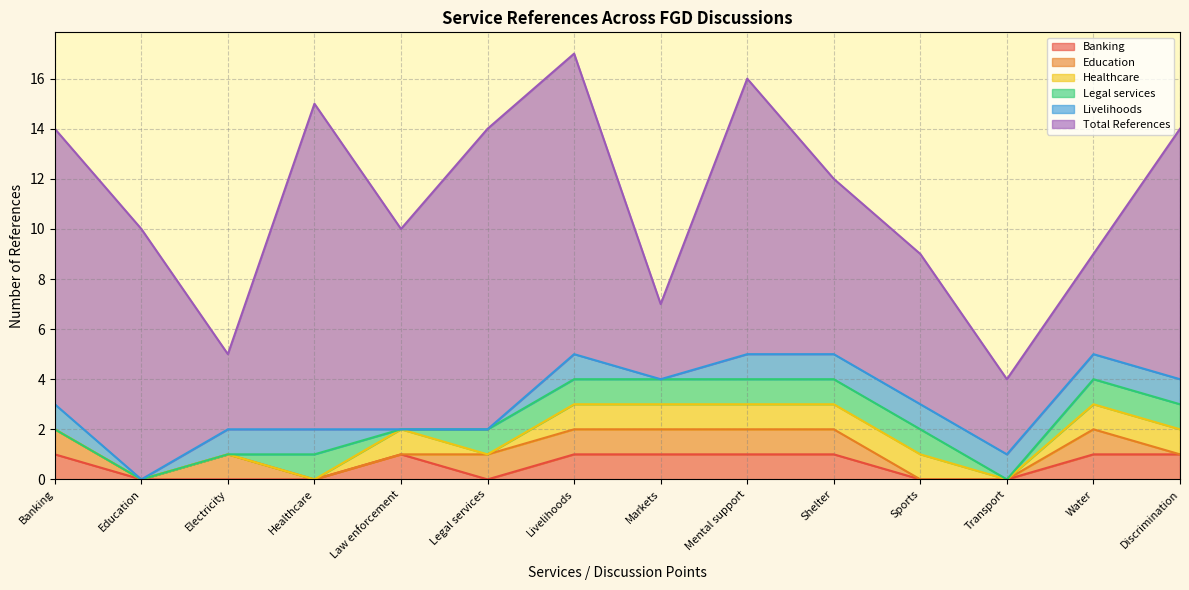

Which series has the widest spread of values?

Total References